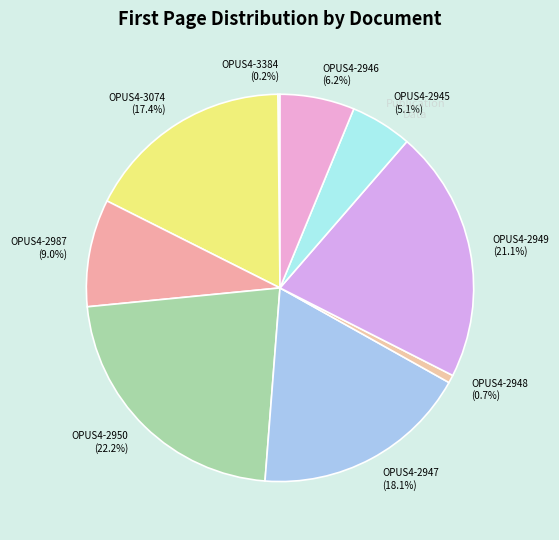

What percentage is NOT represented by OPUS4-2947 (18.1%)?

81.9%